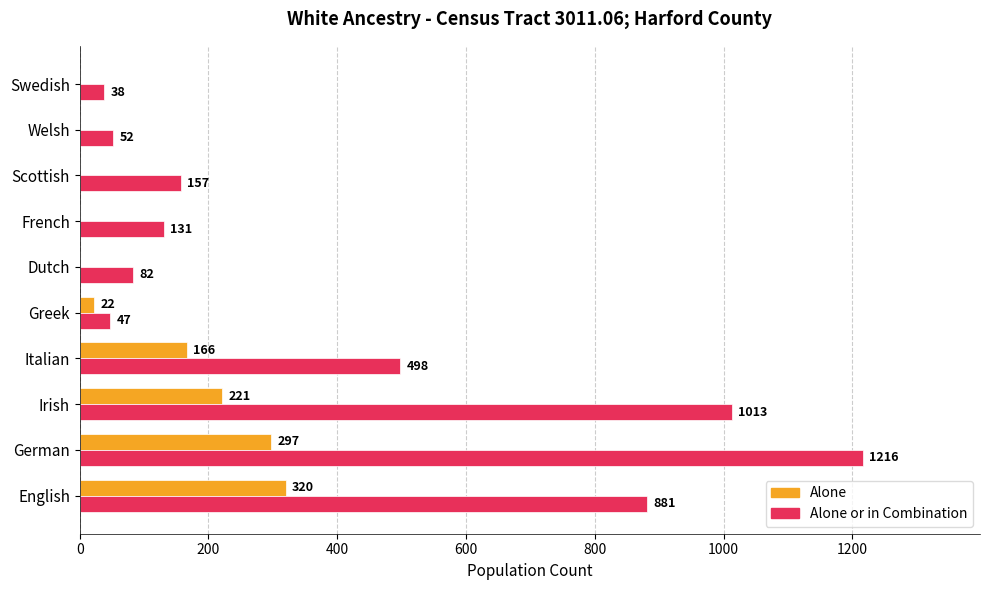

Which label corresponds to the largest value in the chart?

German